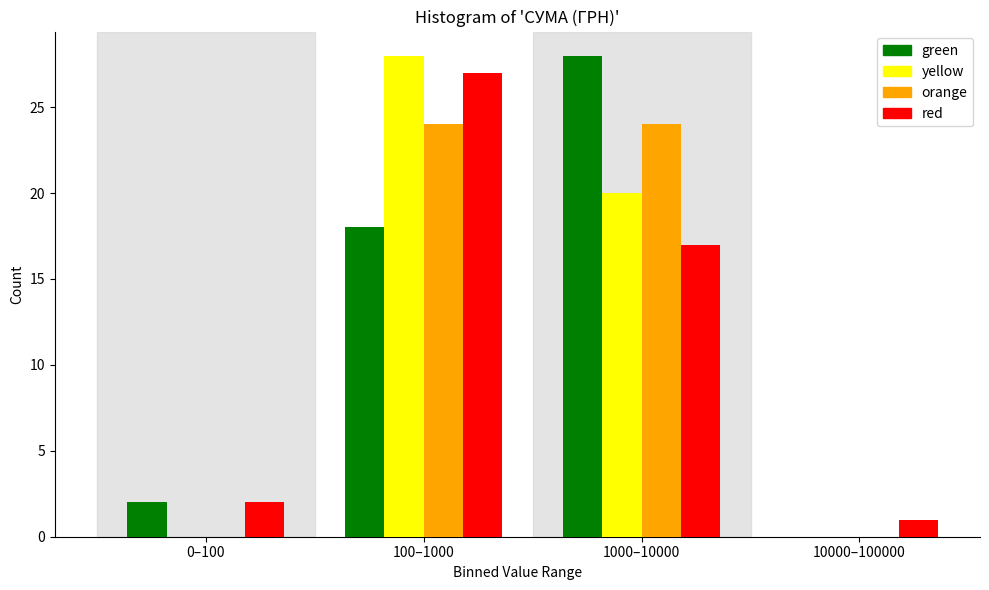

Reading right to left, what are all the values shown in this chart?

green: 10000–100000=0	1000–10000=28	100–1000=18	0–100=2
yellow: 10000–100000=0	1000–10000=20	100–1000=28	0–100=0
orange: 10000–100000=0	1000–10000=24	100–1000=24	0–100=0
red: 10000–100000=1	1000–10000=17	100–1000=27	0–100=2